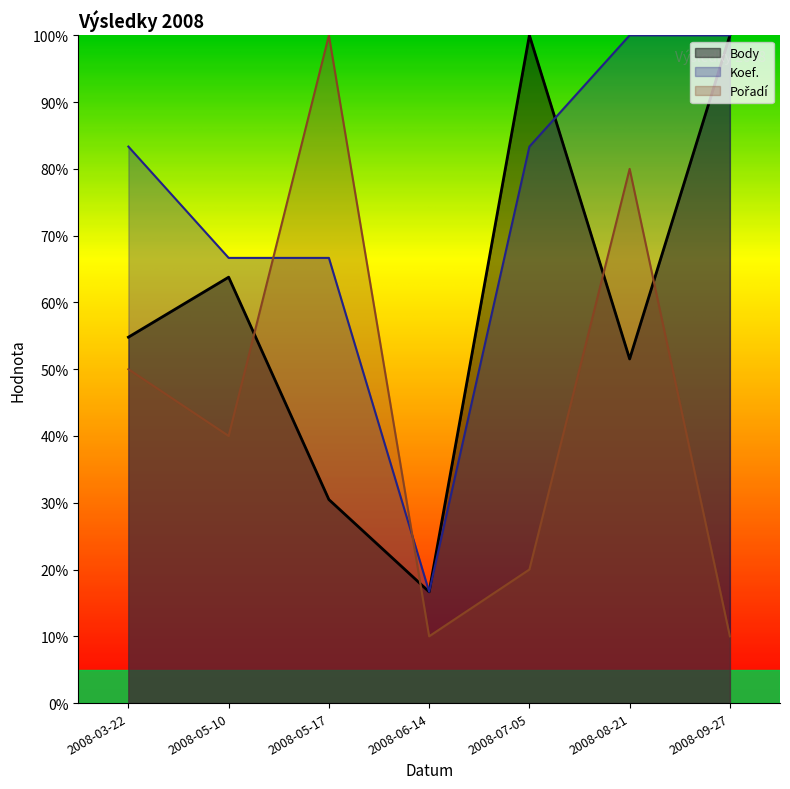

Reading right to left, transcribe all the data shown in this chart.

Body: 2008-09-27=100.0	2008-08-21=51.5	2008-07-05=100.0	2008-06-14=16.7	2008-05-17=30.5	2008-05-10=63.8	2008-03-22=54.8
Koef.: 2008-09-27=100.0	2008-08-21=100.0	2008-07-05=83.3	2008-06-14=16.7	2008-05-17=66.7	2008-05-10=66.7	2008-03-22=83.3
Pořadí: 2008-09-27=10.0	2008-08-21=80.0	2008-07-05=20.0	2008-06-14=10.0	2008-05-17=100.0	2008-05-10=40.0	2008-03-22=50.0